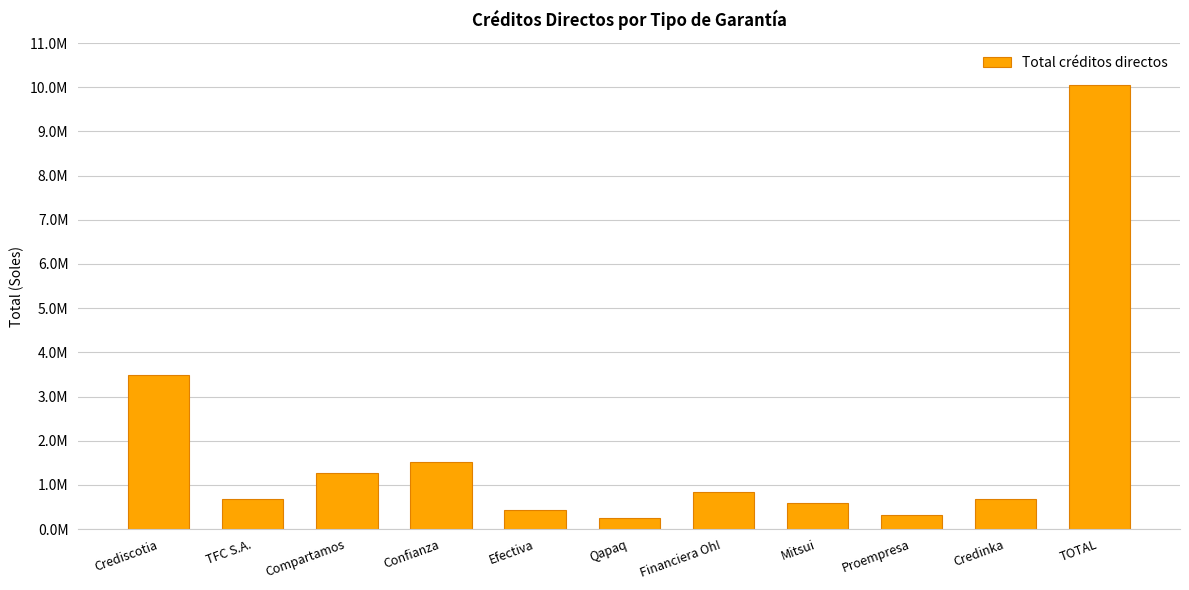

Are the bars horizontal?

No